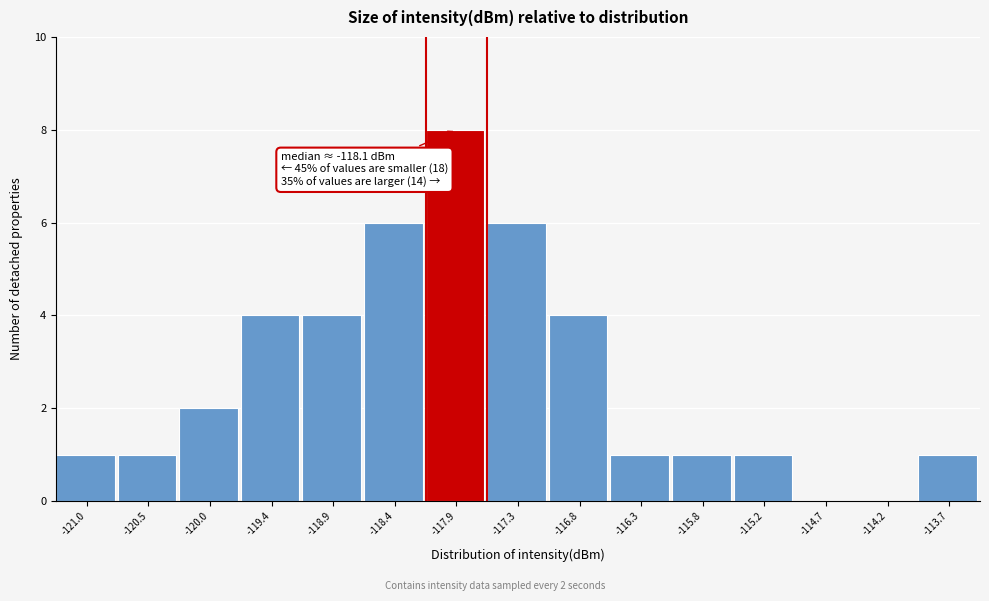

Which range on the x-axis has the tallest bar?

-118.1 to -117.6